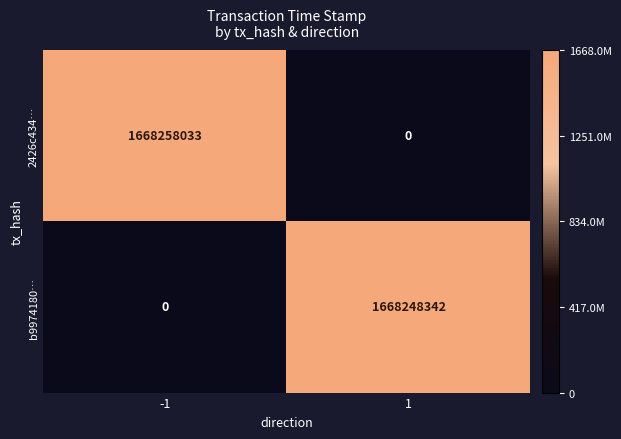

What value does the 2426c434… series have at -1?

1668258033